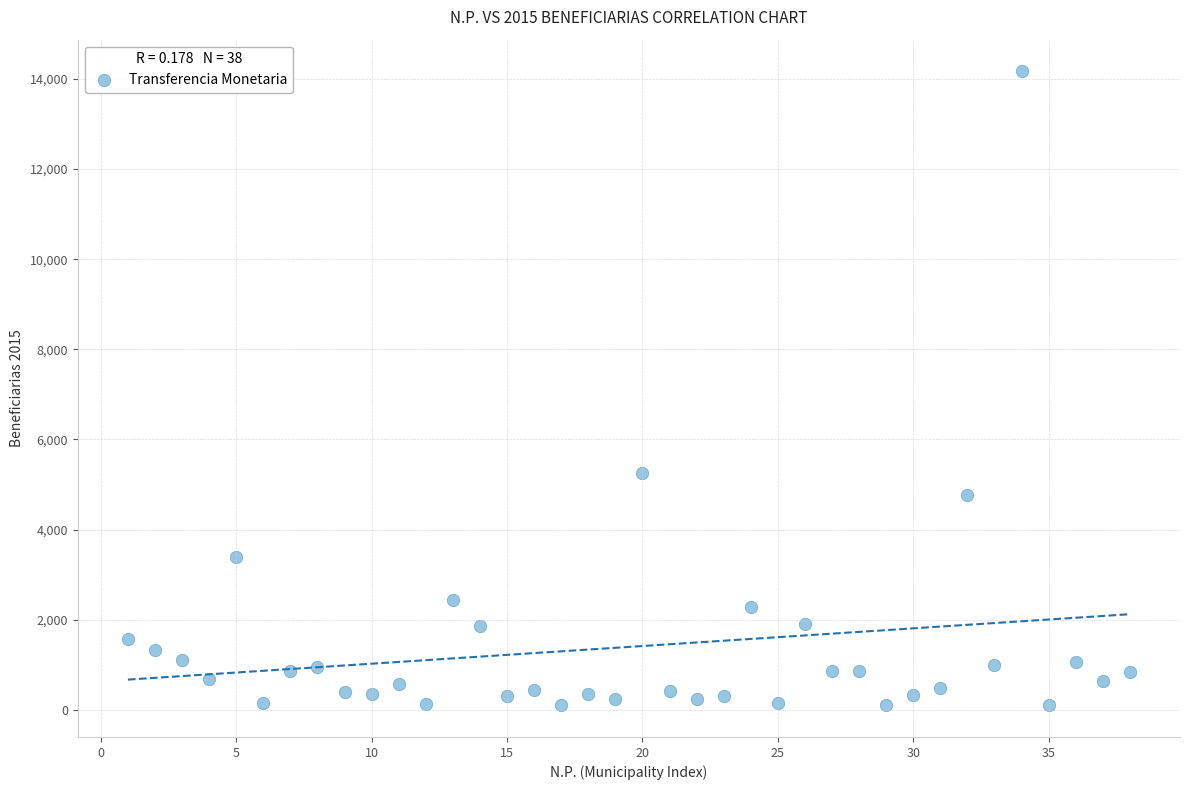

What Y value in the scatter plot is closest to 7134?

5251